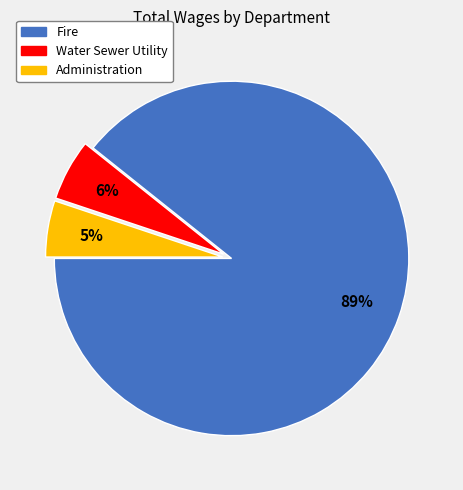

How many slices are in this pie chart?

3